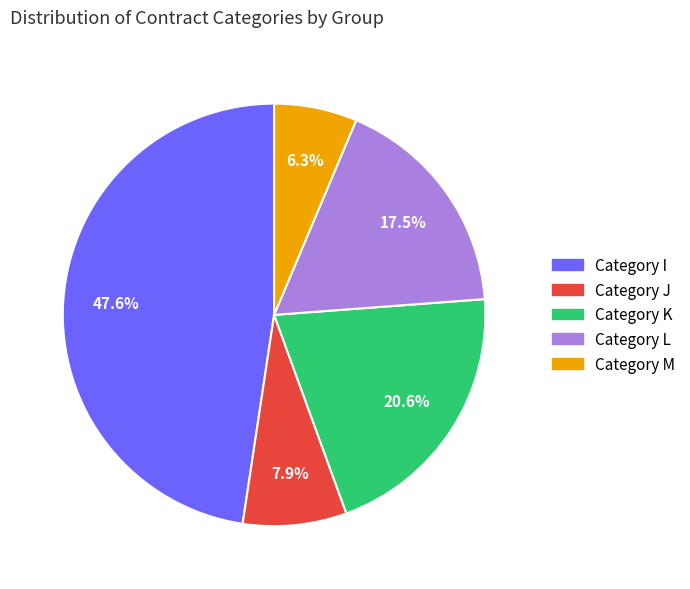

How many slices are in this pie chart?

5